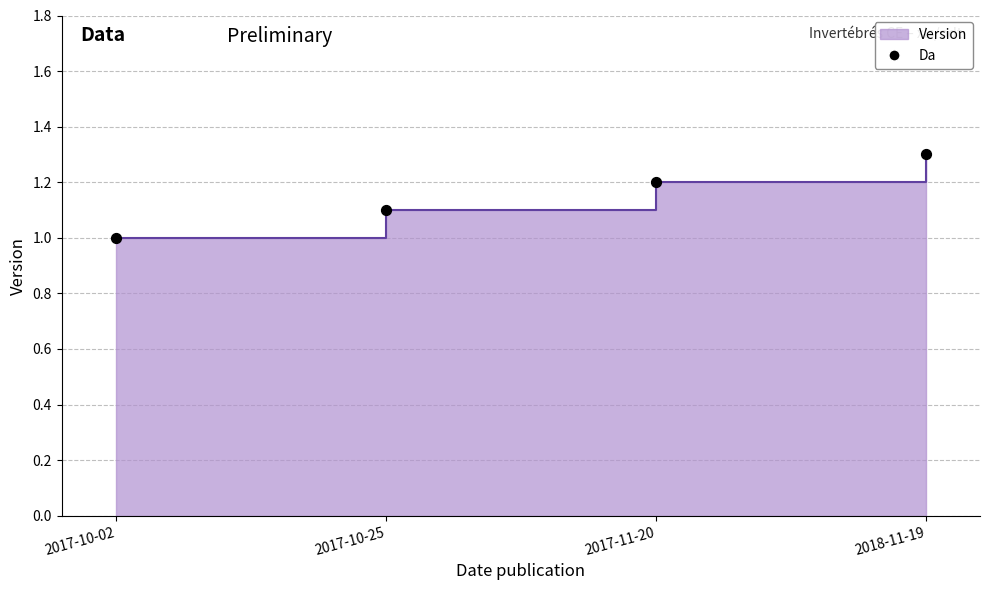

Which series contains the lowest Y value?

Version (step)